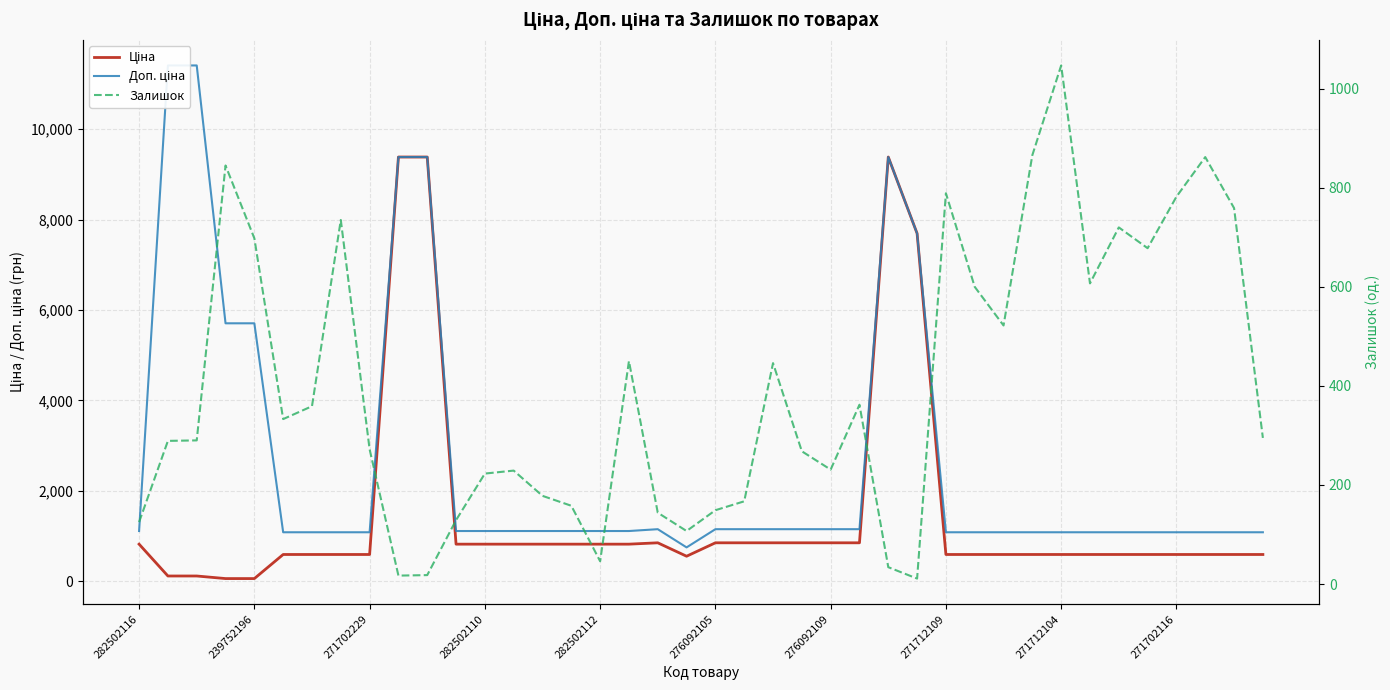

What is the difference between the highest and lowest values at 37?

491.7